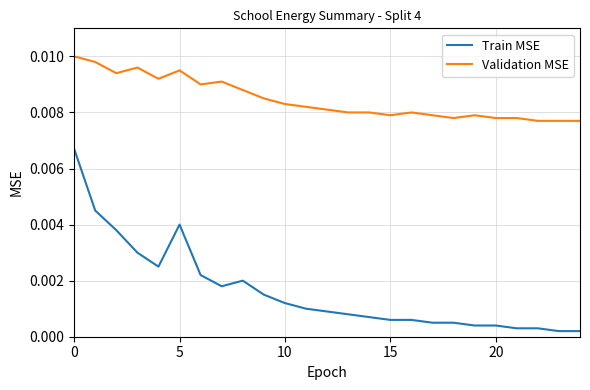

Which series has the widest spread of values?

Train MSE